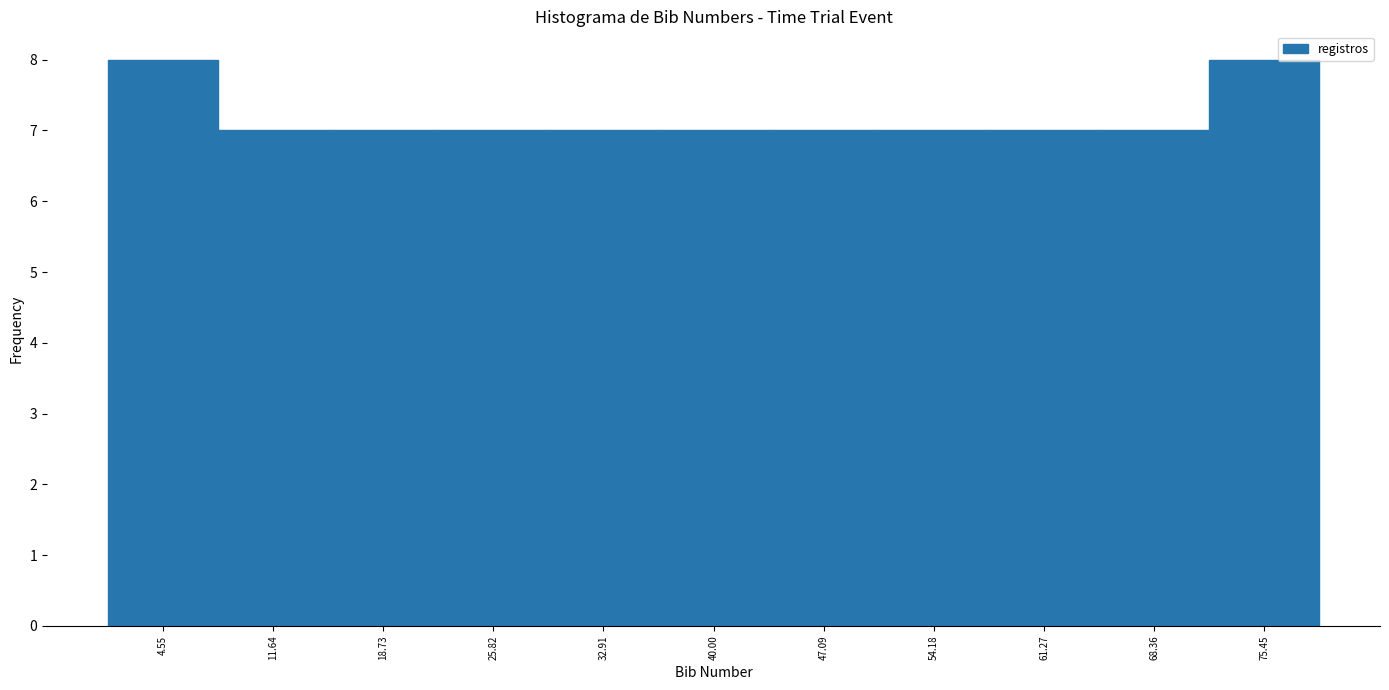

Reading left to right, transcribe this chart: for each bar, give the range it covers on the x-axis and its height. Neither the bar edges nor the heights are printed on the chart, so give them approximately, as read against the axes.

1 to 8: 8
8 to 15: 7
15 to 22: 7
22 to 29: 7
29 to 36: 7
36 to 44: 7
44 to 51: 7
51 to 58: 7
58 to 65: 7
65 to 72: 7
72 to 79: 8